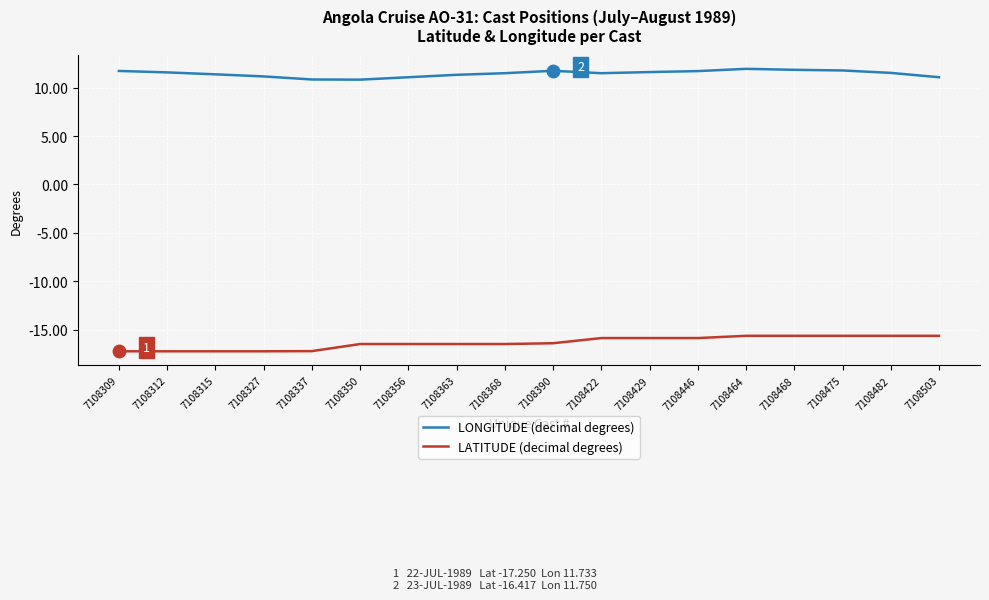

Rank the series at 7108422 from lowest to highest value.

LATITUDE (decimal degrees), LONGITUDE (decimal degrees)